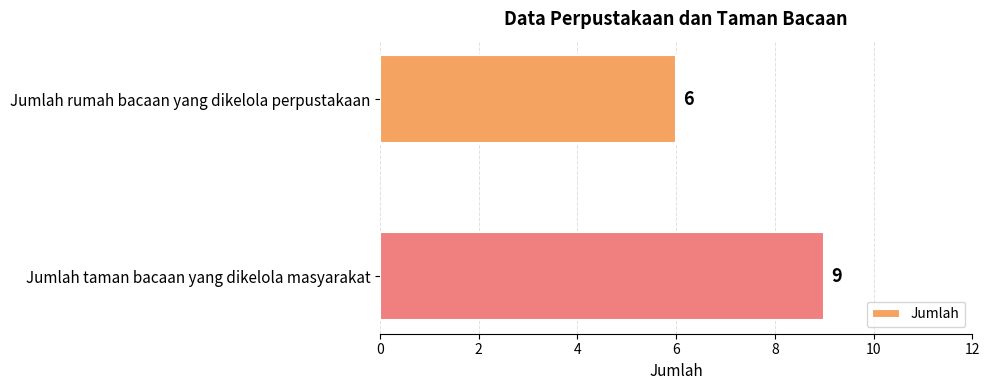

Reading top to bottom, list all the values displayed in this chart.

6	9